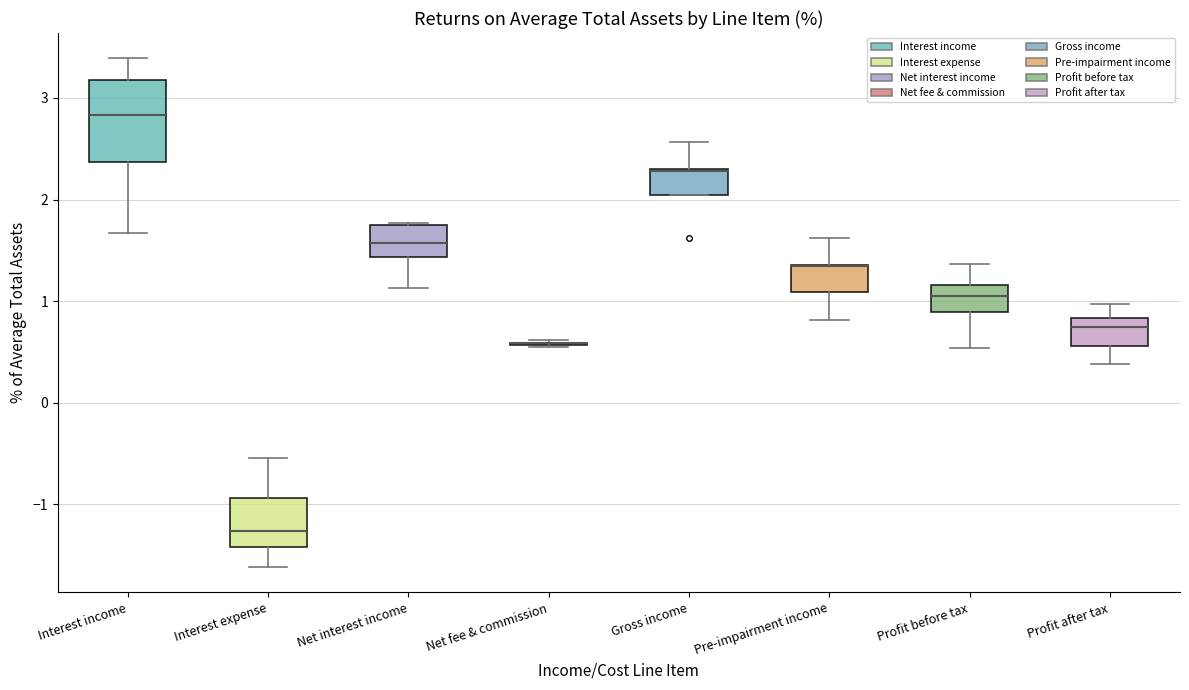

Where does the lower whisker of the box for Net interest income end on the y-axis? The values are not printed on the chart, so give them approximately, as read against the axis.

1.1